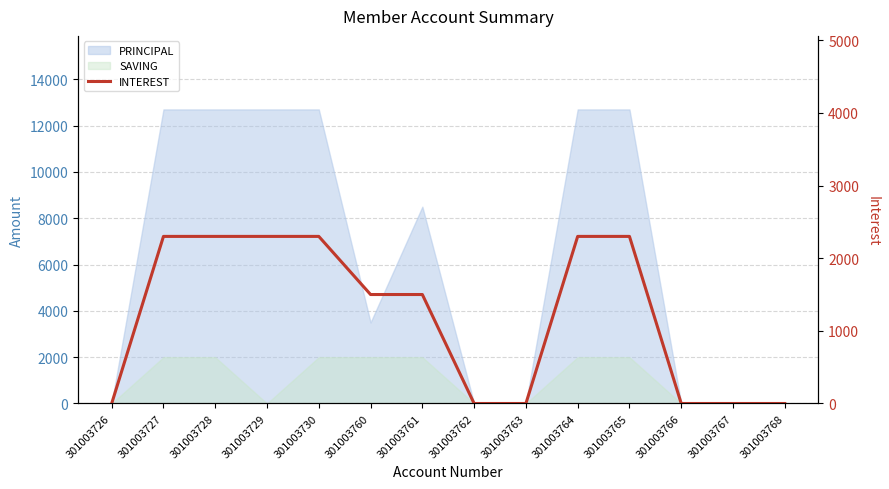

What is the sum of all values?

16800